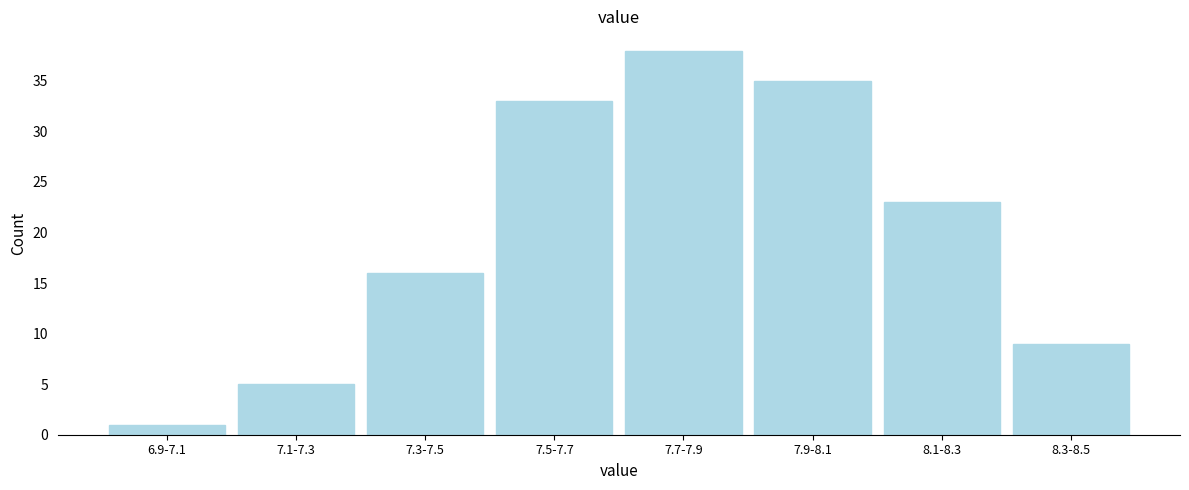

Reading right to left, transcribe all the data shown in this chart.

8.3-8.5=9	8.1-8.3=23	7.9-8.1=35	7.7-7.9=38	7.5-7.7=33	7.3-7.5=16	7.1-7.3=5	6.9-7.1=1